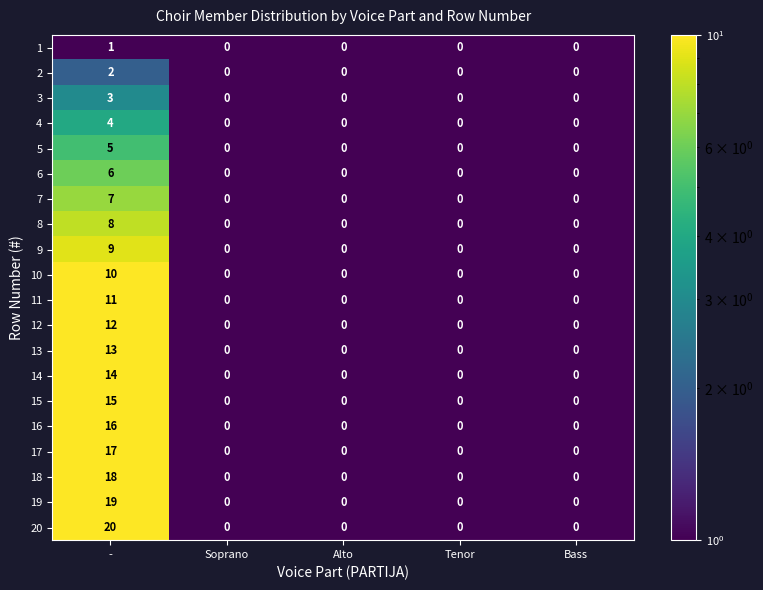

Which series has the largest total across all categories?

20